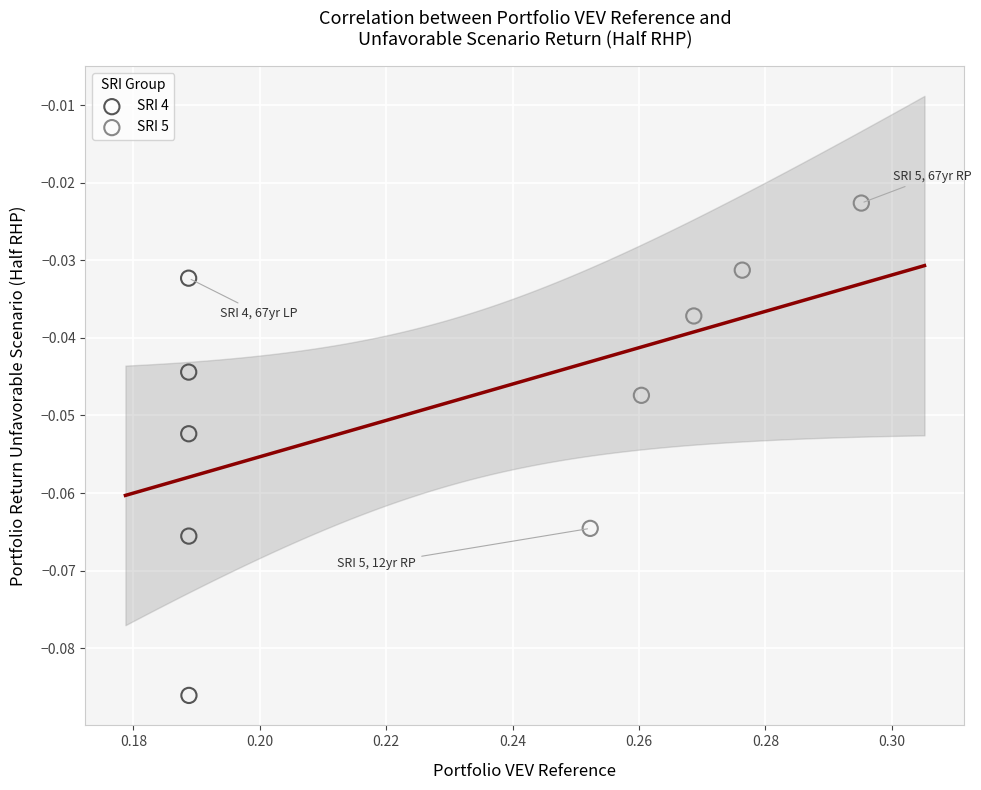

Which series contains the lowest Y value?

SRI 4